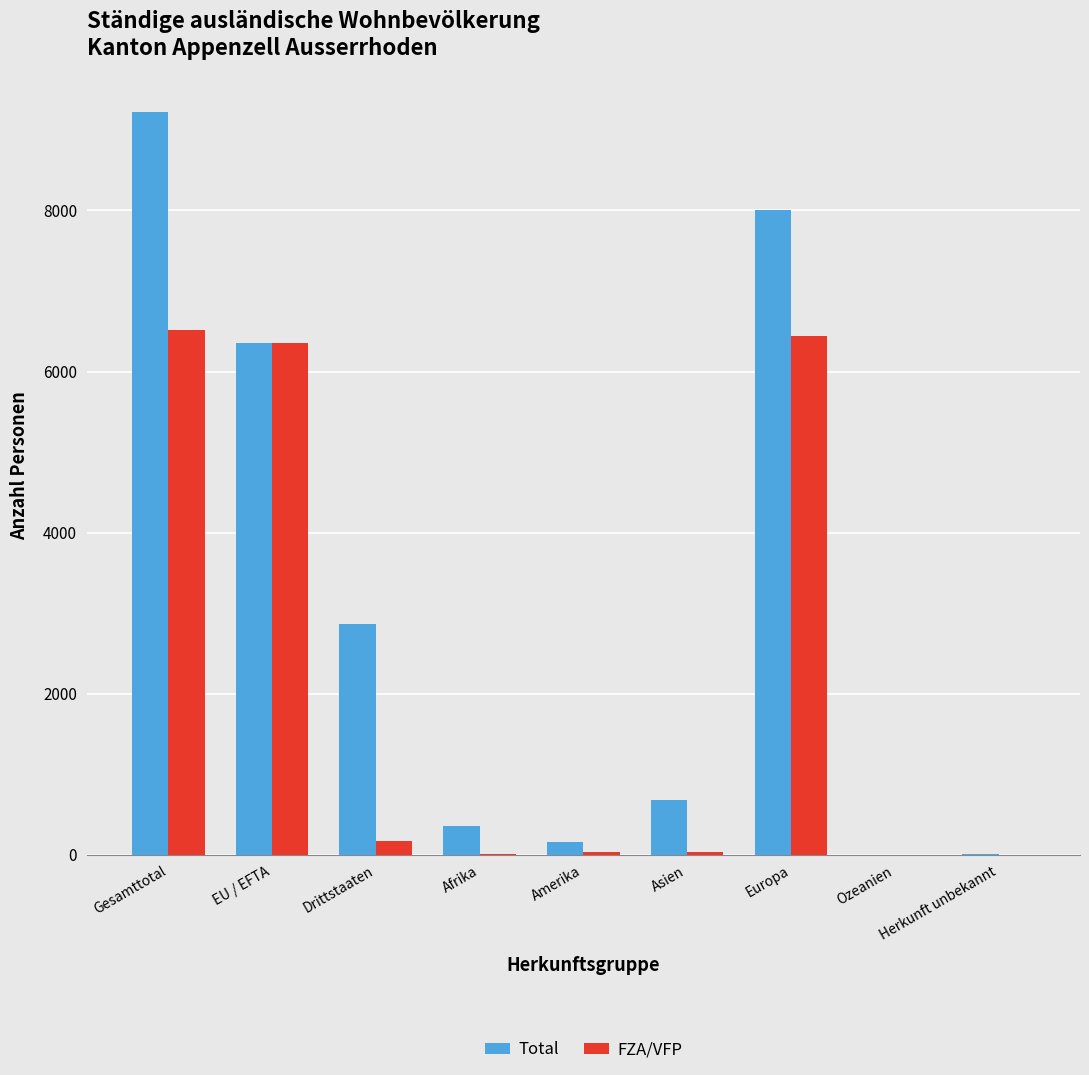

How many data points does each series have?

9